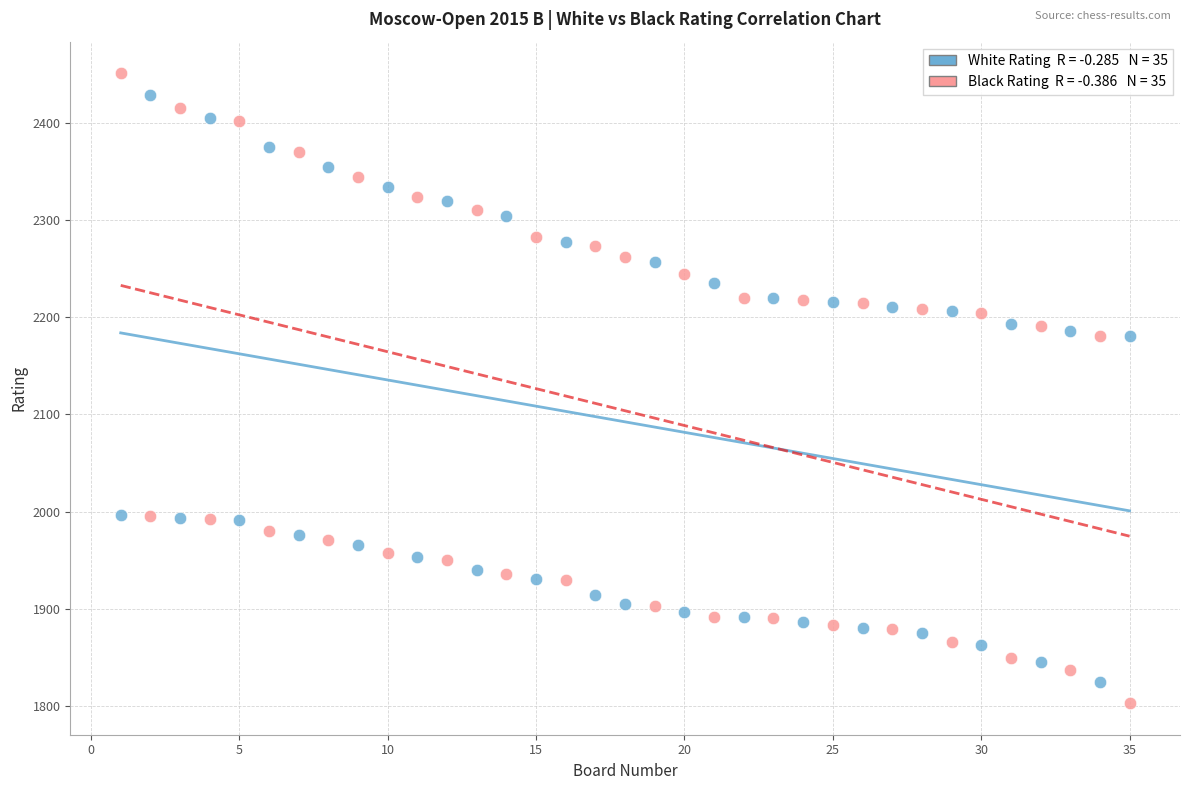

Across all data points, what is the range of X values (max minus min)?

34